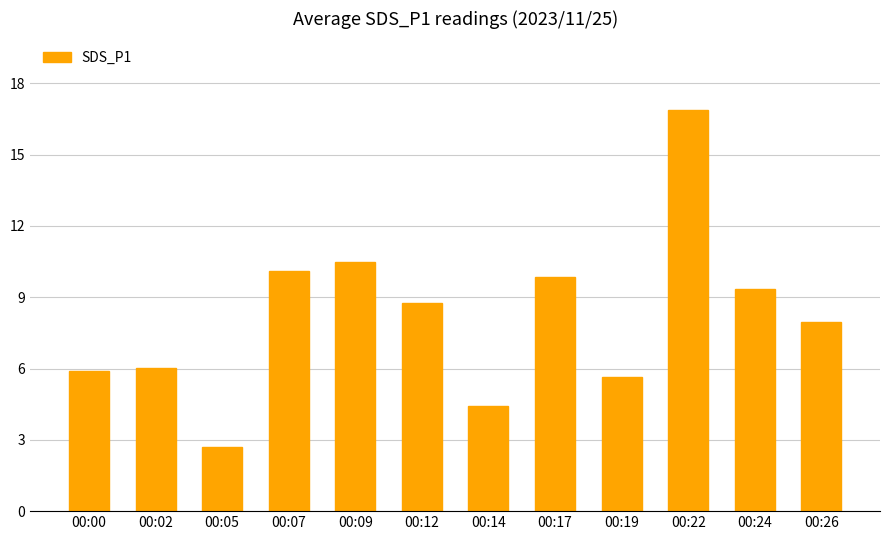

The chart shows a value of 26.8 at 00:22. True or false?

False